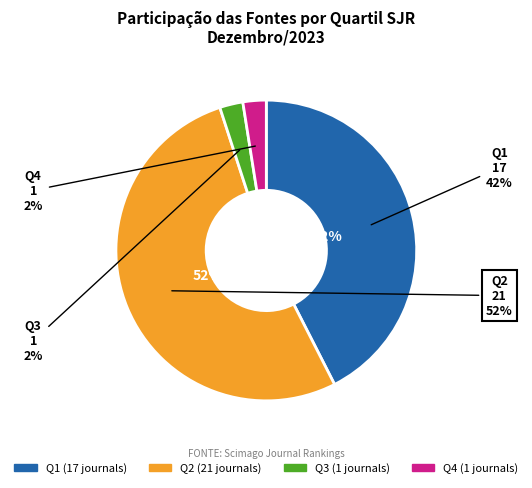

Is the sum of Q4 and Q2 greater than half?

Yes